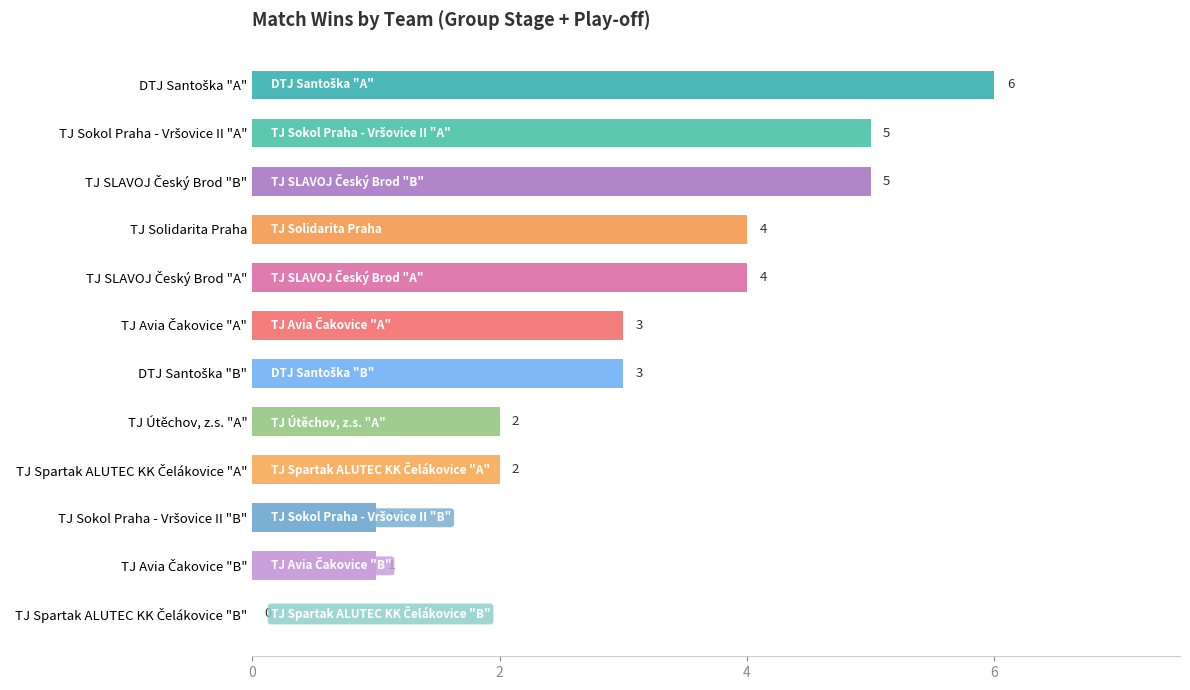

How many values are between 2 and 5?

8